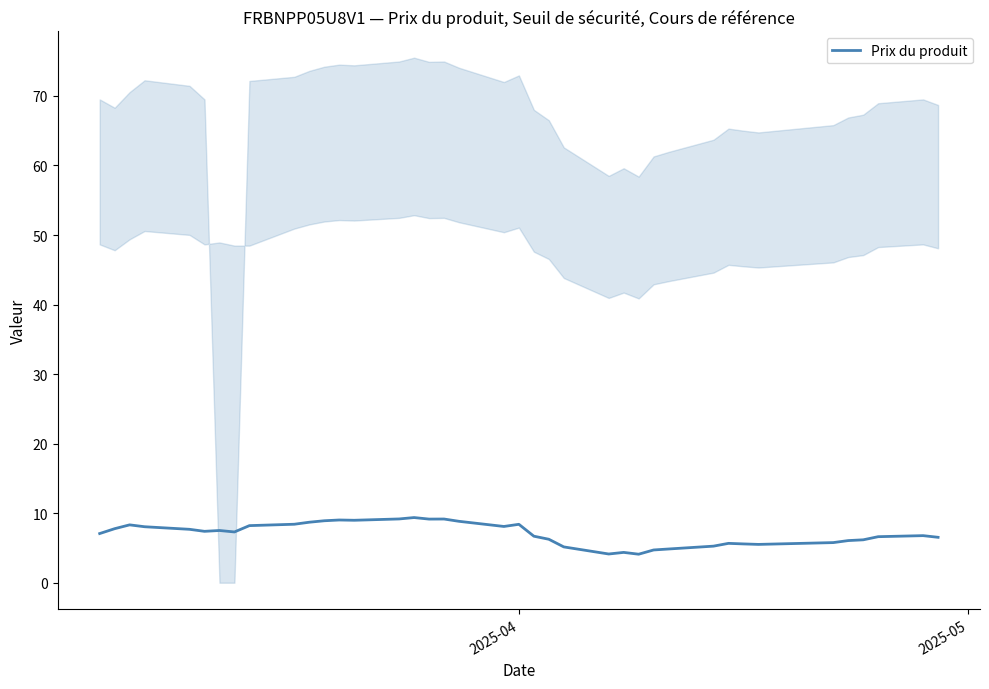

What is the lowest value of the Prix du produit series?

4.1